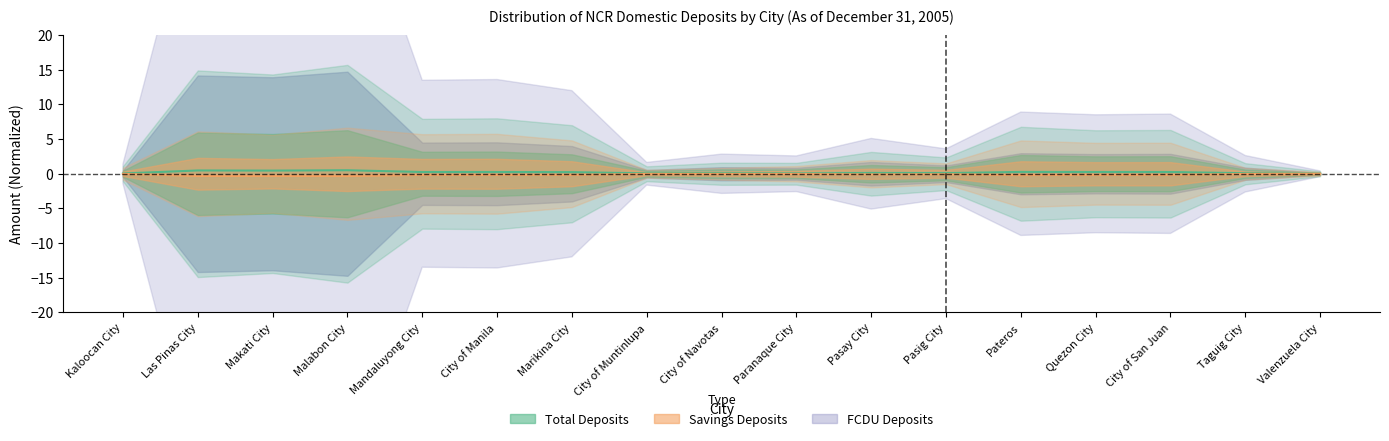

At which category does Demand Deposits reach its first local peak?

Makati City